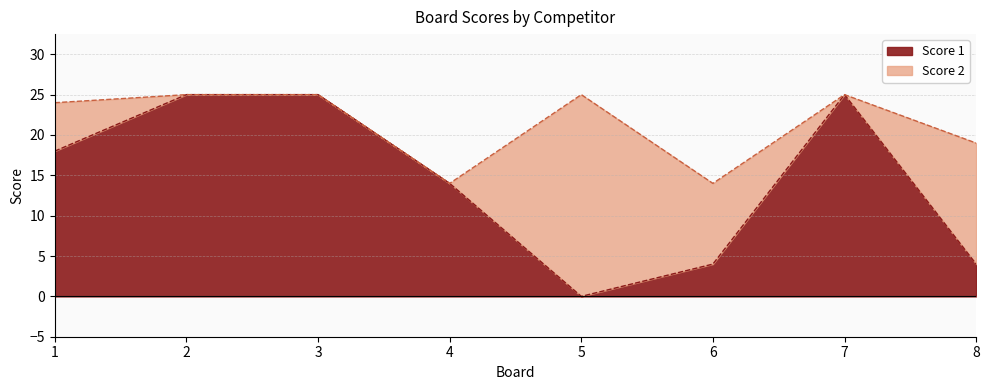

Reading left to right, what are all the values shown in this chart?

1=18	2=25	3=25	4=14	5=0	6=4	7=25	8=4